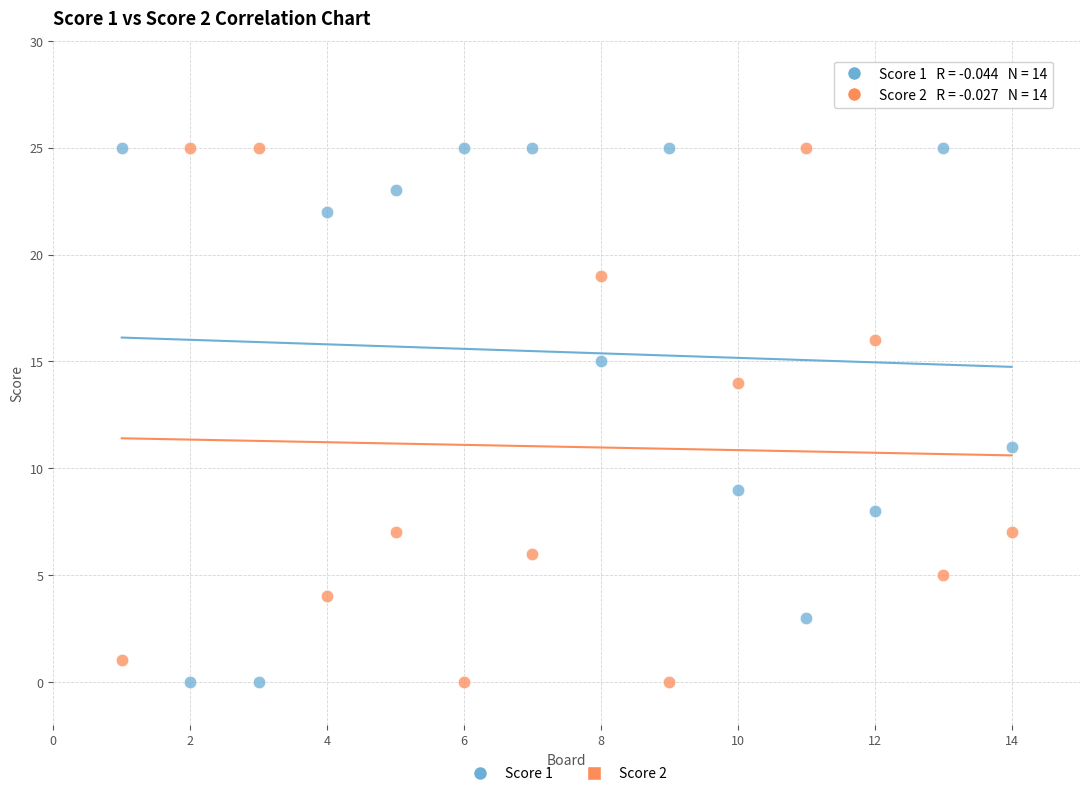

Across all data points, what is the range of Y values (max minus min)?

25